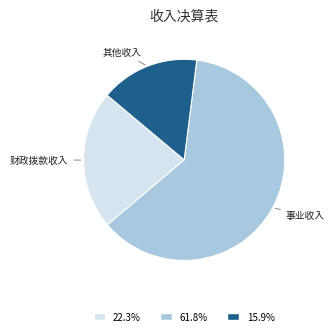

Does any single category account for the majority?

Yes